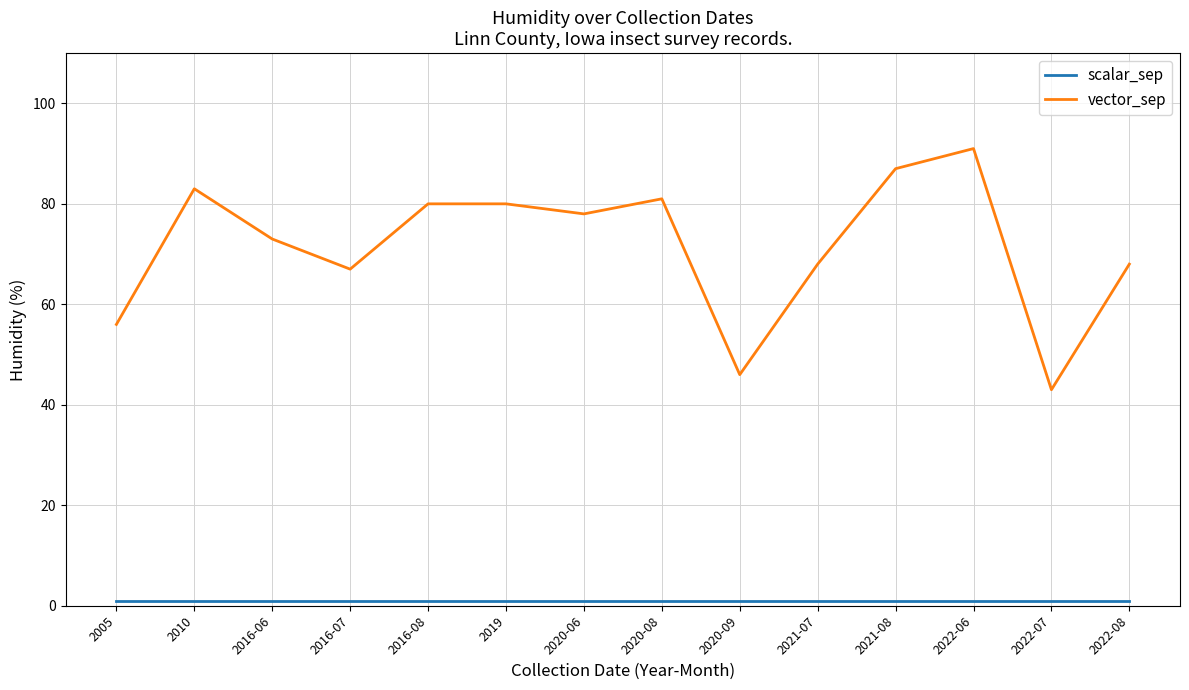

Which series has the largest total across all categories?

vector_sep